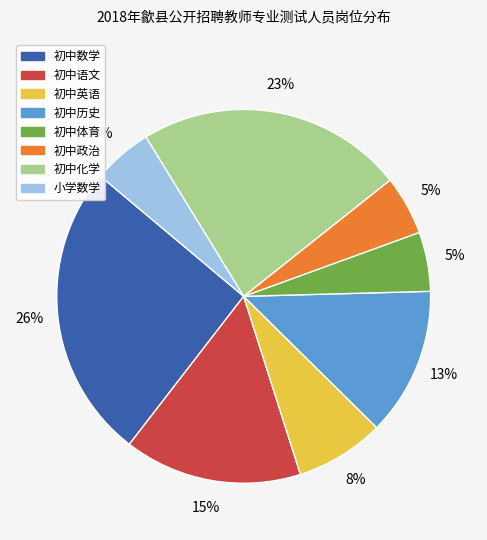

What is the largest slice in the pie chart?

初中数学